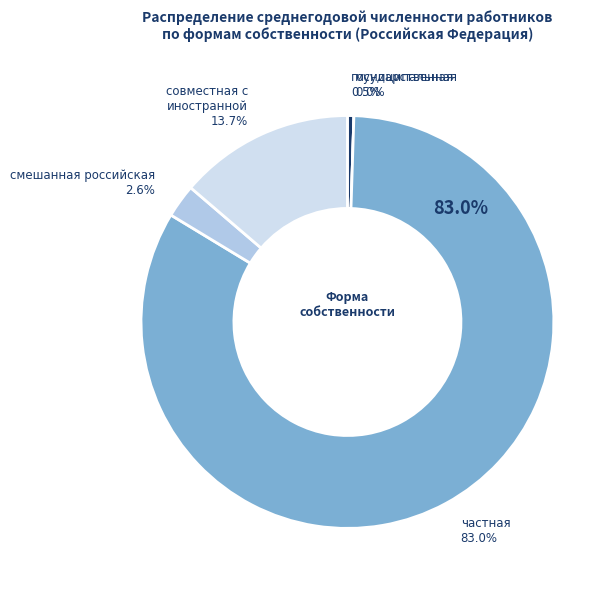

True or false: государственная собственность accounts for 11% of the total.

False